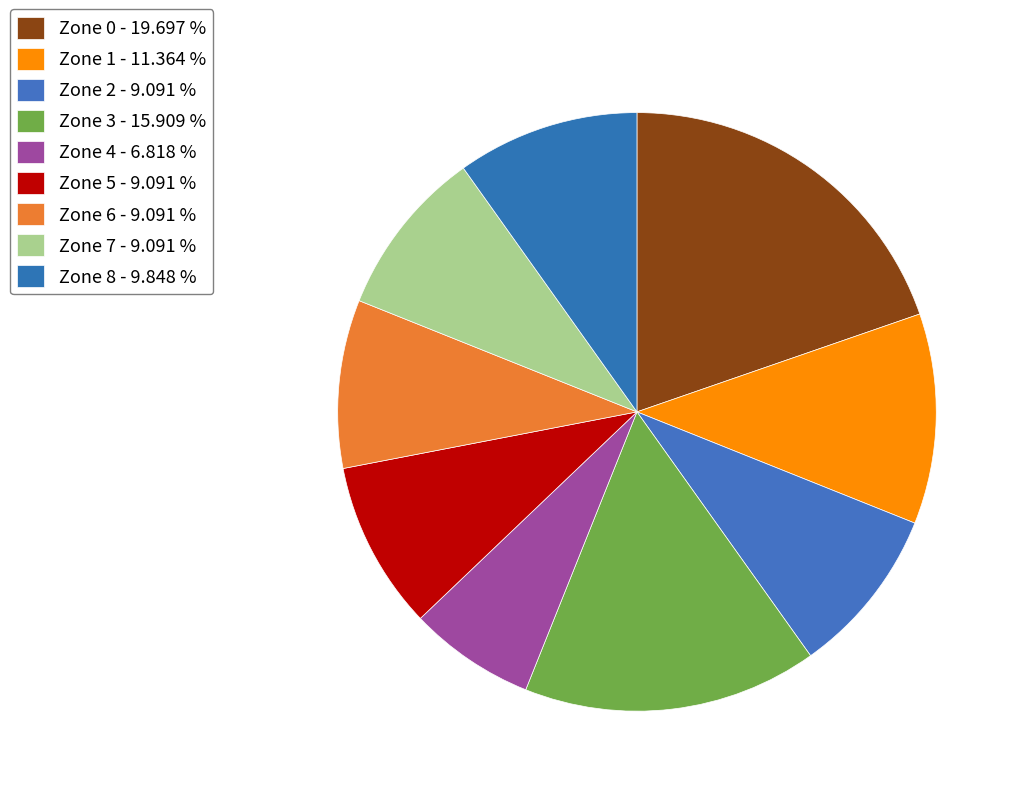

Approximately how many times larger is the value at Zone 6 compared to Zone 7?

1.0